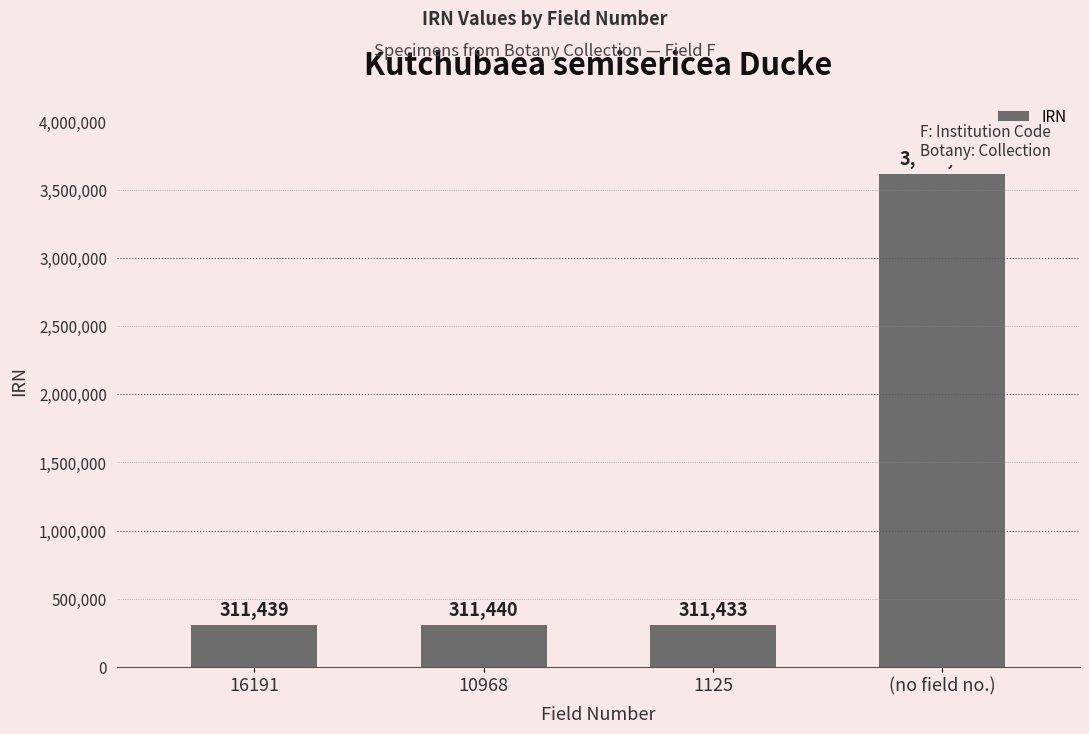

Are the bars horizontal?

No